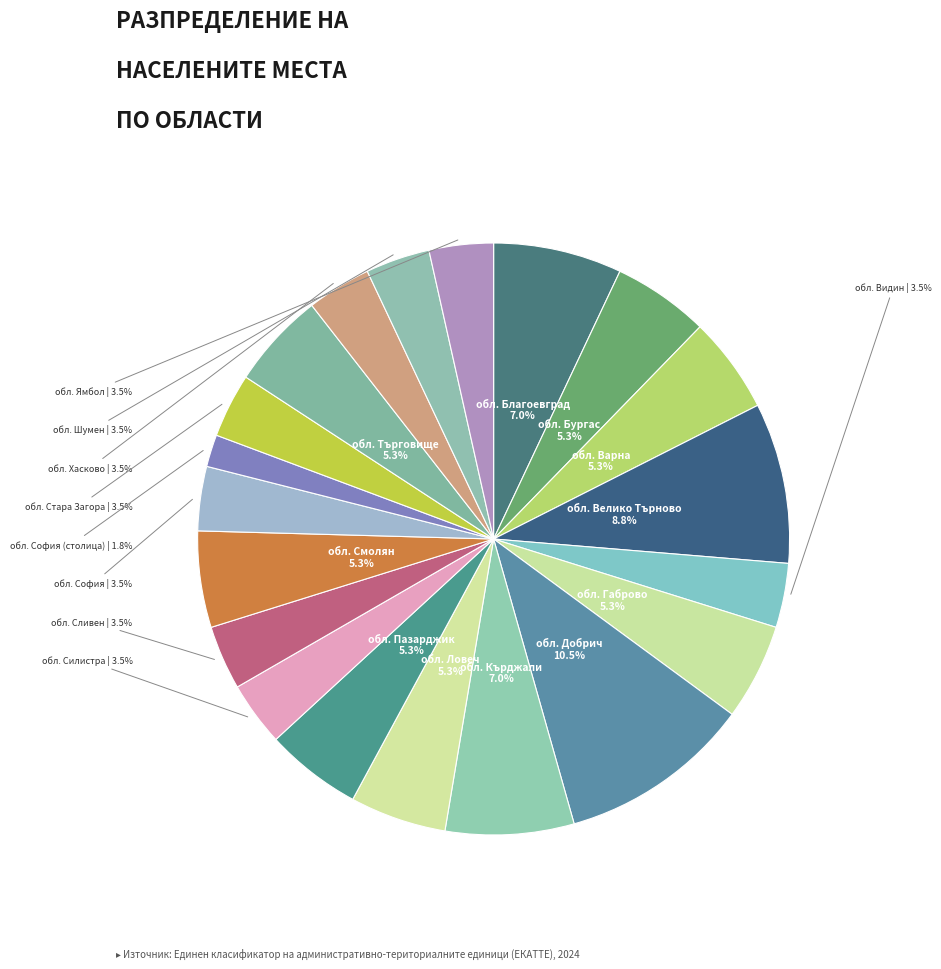

To the nearest percent, what is the difference between the largest and smallest slice percentages?

9%